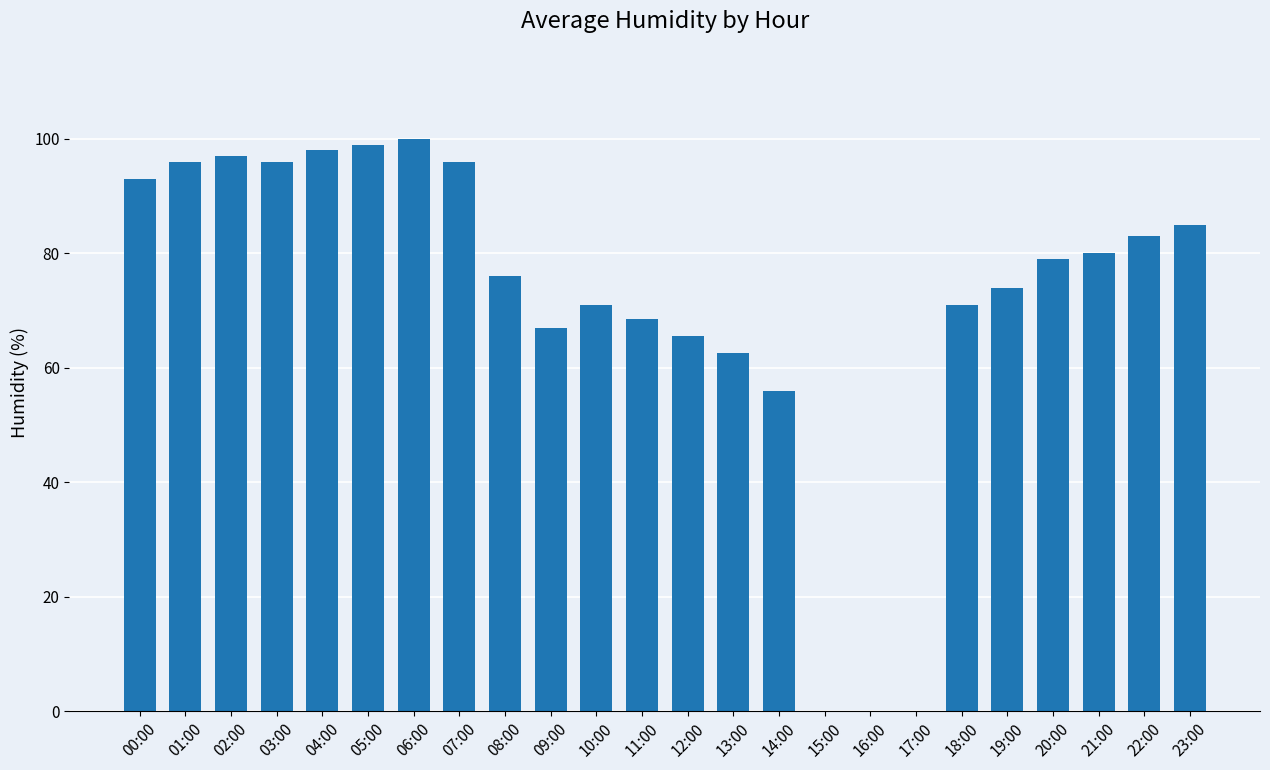

The chart shows a value of 0.0 at 16:00. True or false?

True